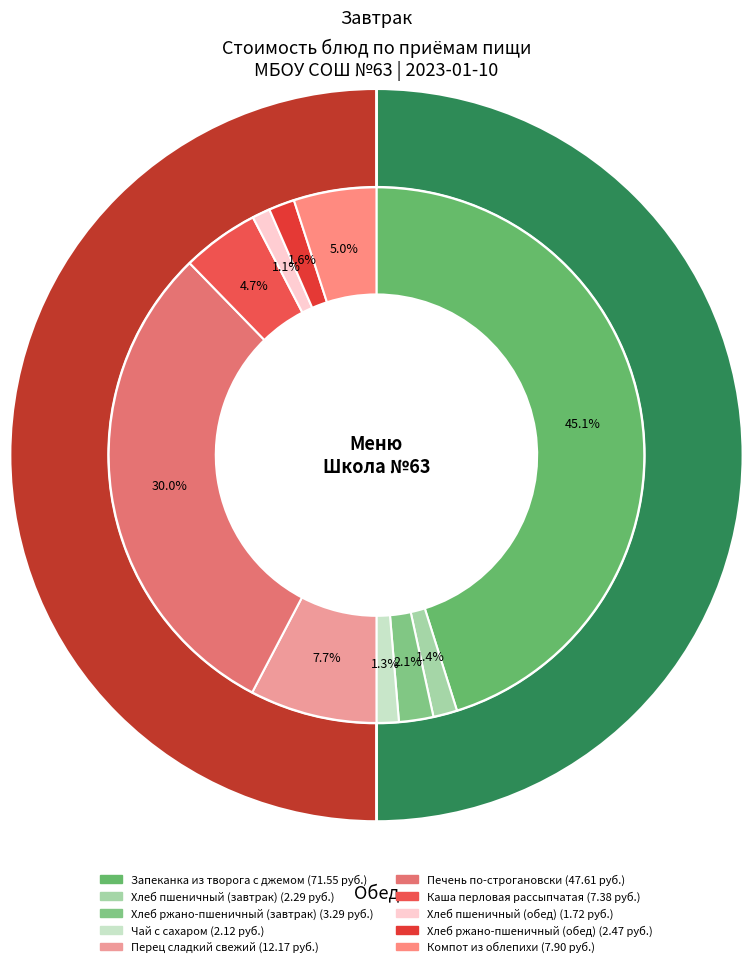

Which slice is the largest?

Запеканка из творога с джемом